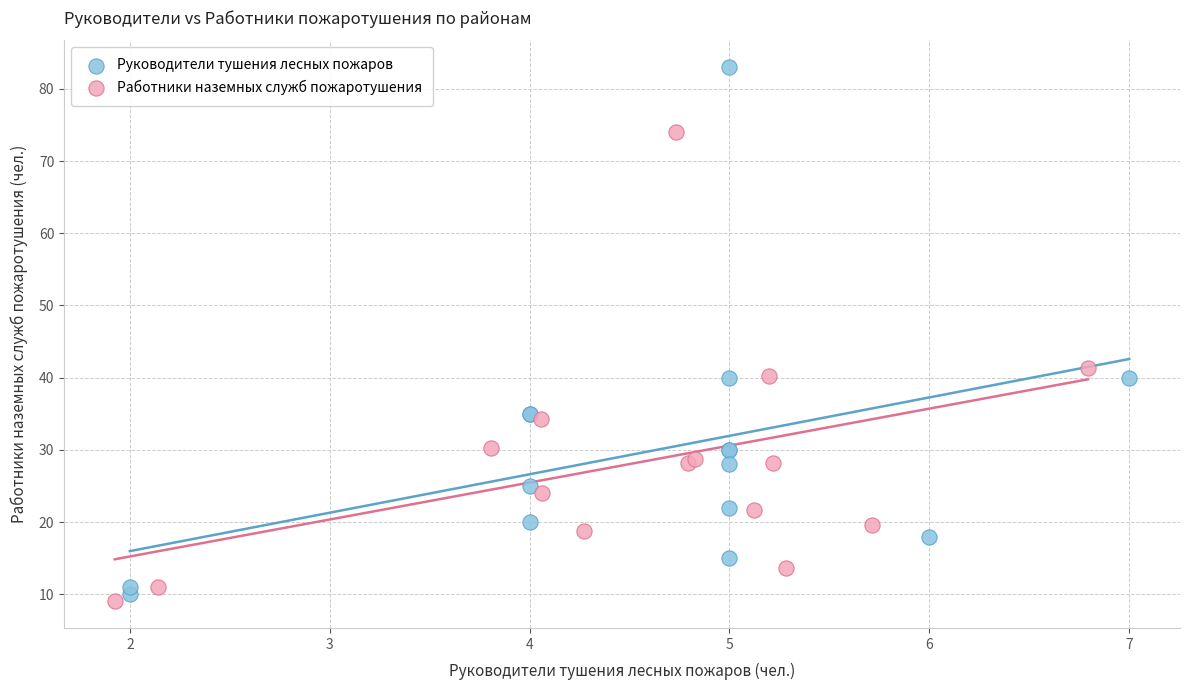

Which series contains the highest Y value?

Руководители тушения лесных пожаров